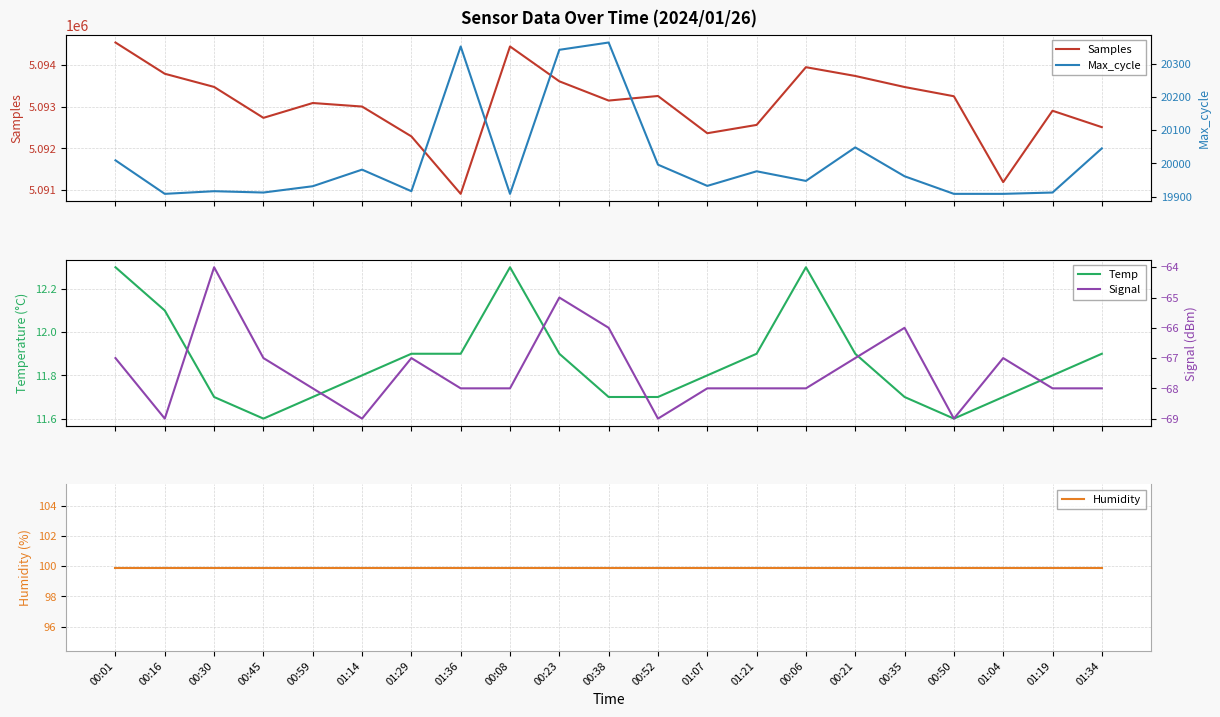

At 01:19, list the series in order from largest to smallest.

Samples, Max_cycle, Humidity, Temp, Signal